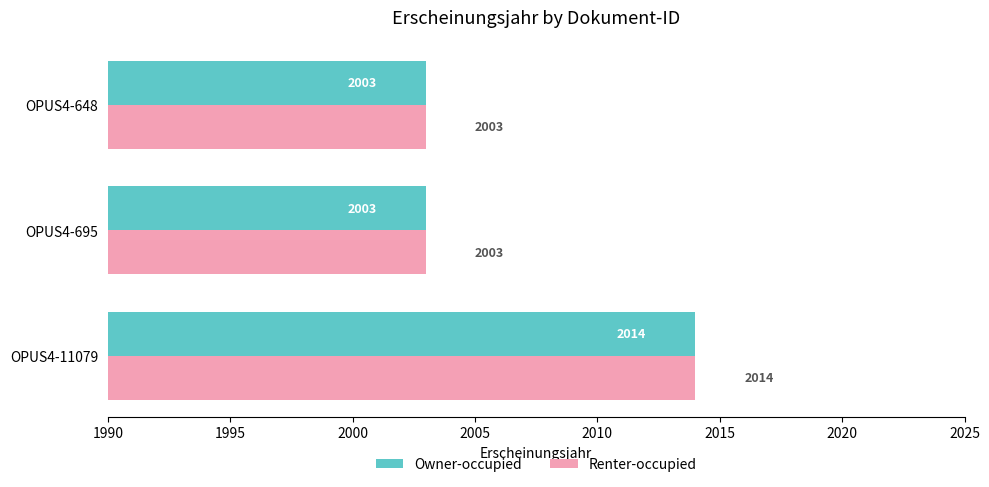

At which category is the sum across all series the highest?

OPUS4-11079